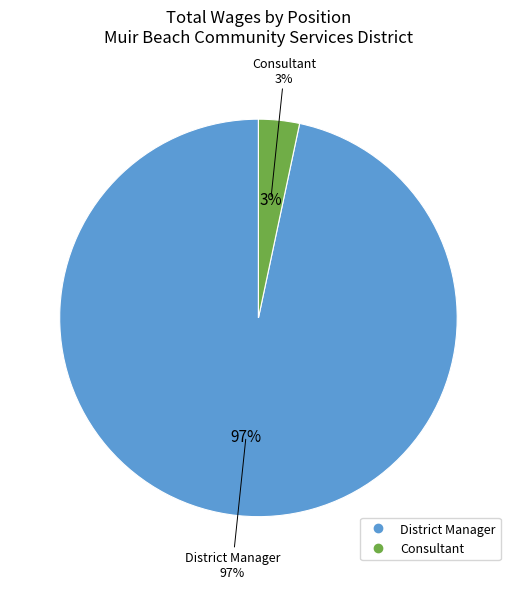

Count the number of slices in the pie.

2